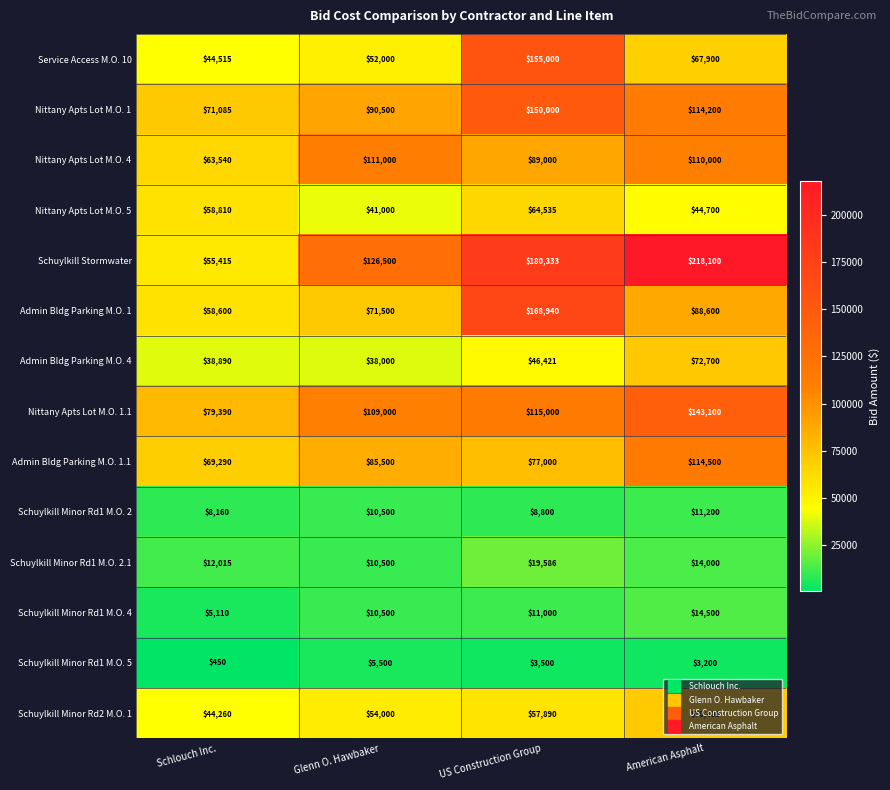

What is the difference between the Admin Bldg Parking M.O. 1.1 values at US Construction Group and Glenn O. Hawbaker?

8500